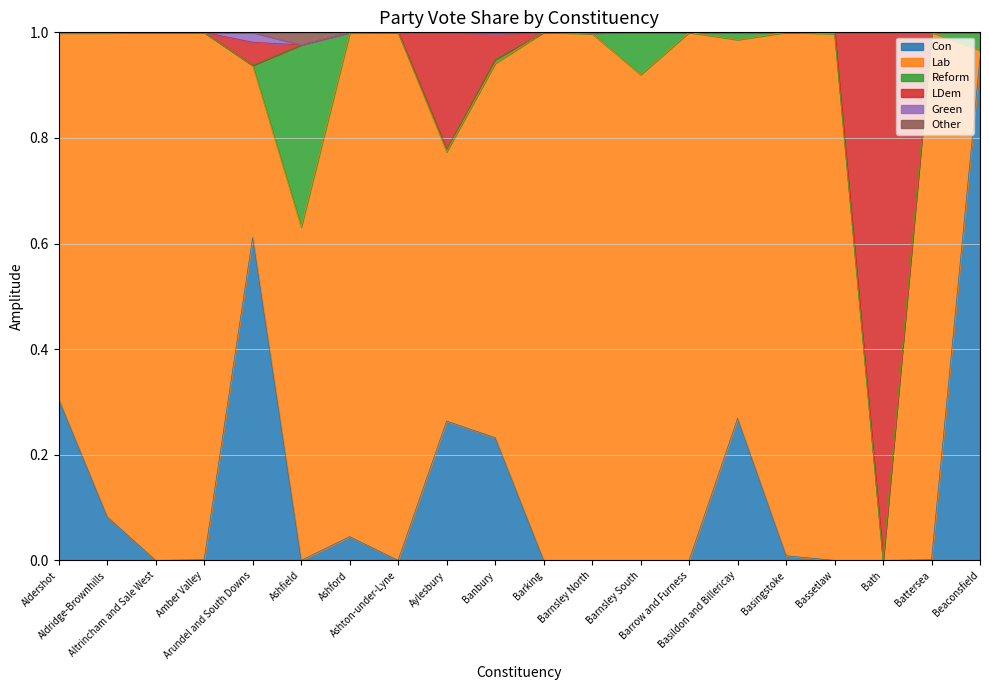

Does the chart display data point markers on the line(s)?

No